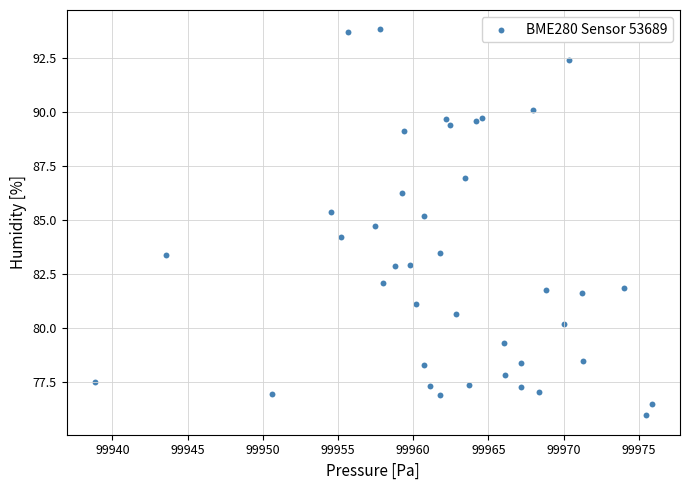

What Y value in the scatter plot is closest to 84?

84.2